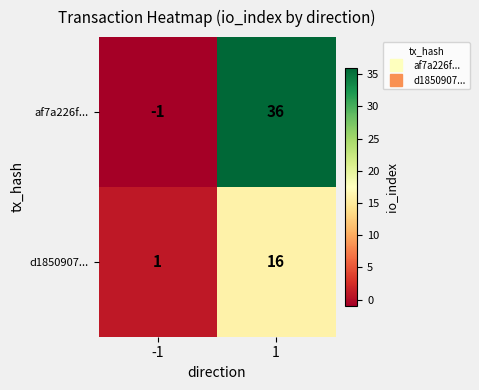

Which category has the lowest value across all series?

-1